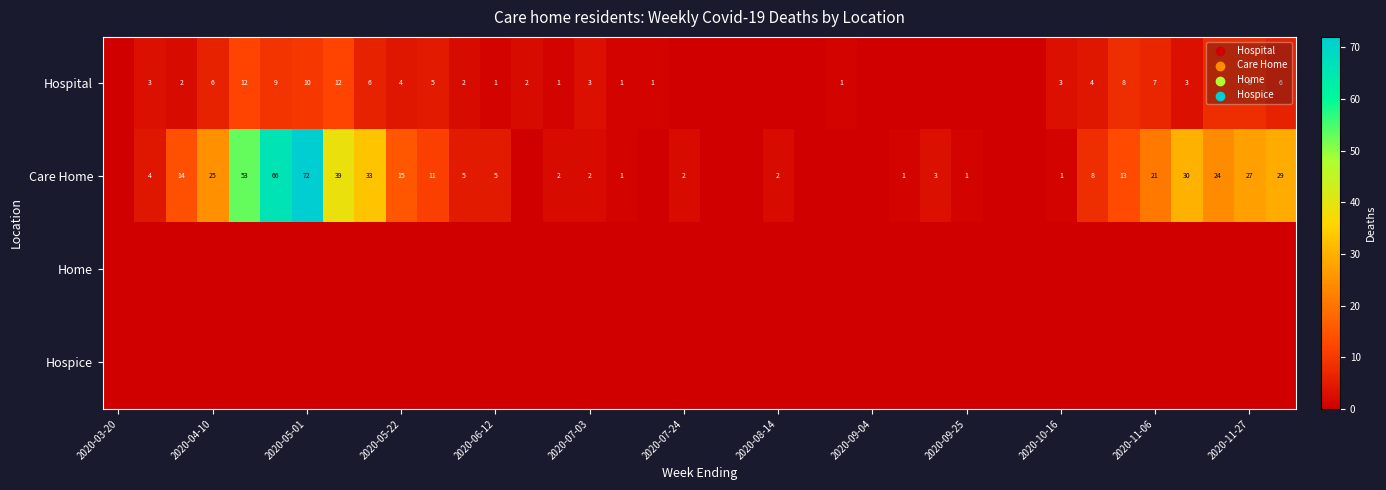

Which series has the largest total across all categories?

Care Home